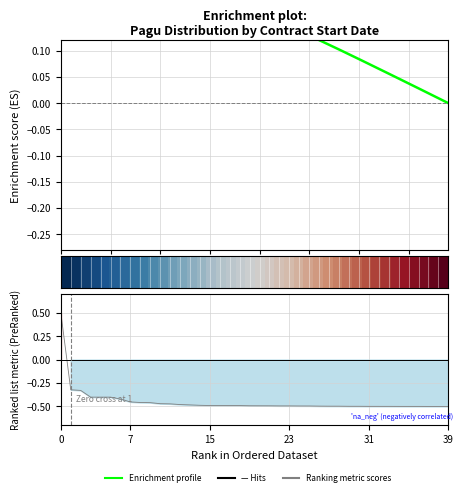

How many Ranking metric scores values are between 0 and 1?

1